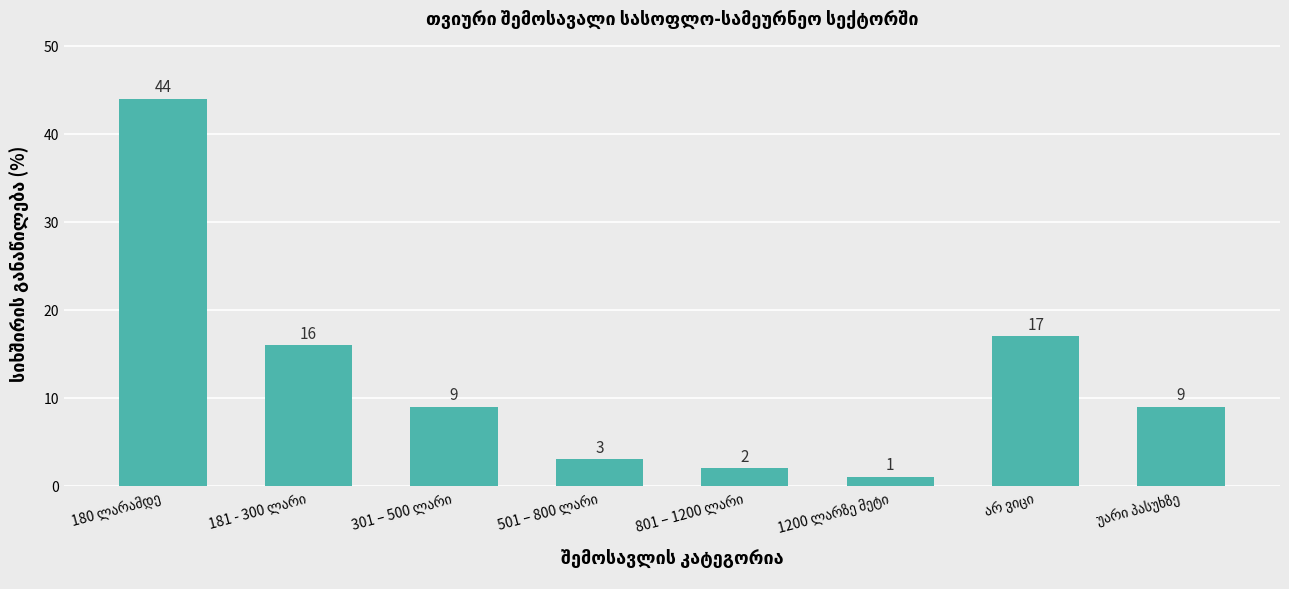

What is the difference between the maximum and minimum values?

43